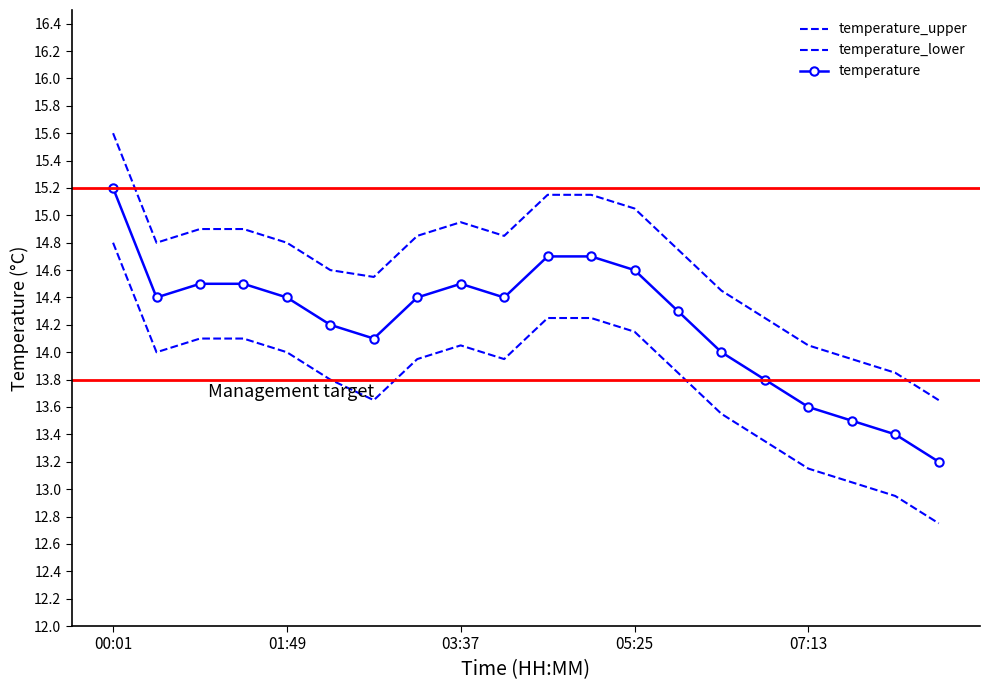

At which category is the sum across all series the highest?

00:01